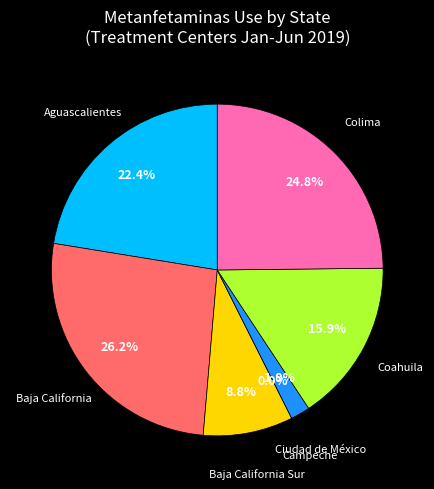

What percentage do Campeche and Aguascalientes together represent?

22.4%